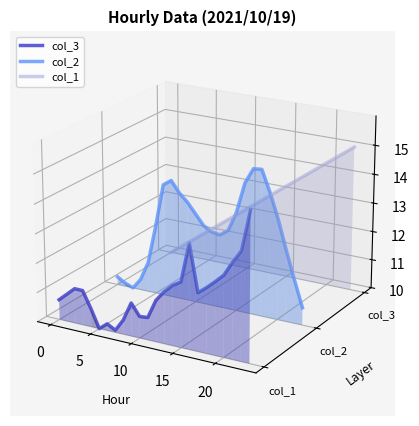

True or false: col_1 has a value of 0.0 at 18.

False